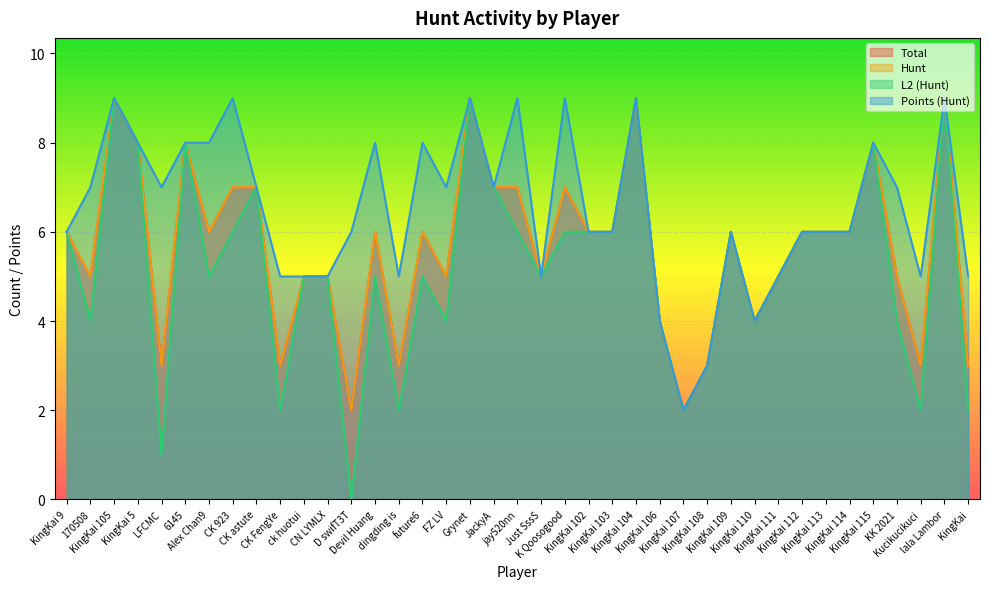

In Hunt, how many points are lower than both neighbors (excluding endpoints)?

11